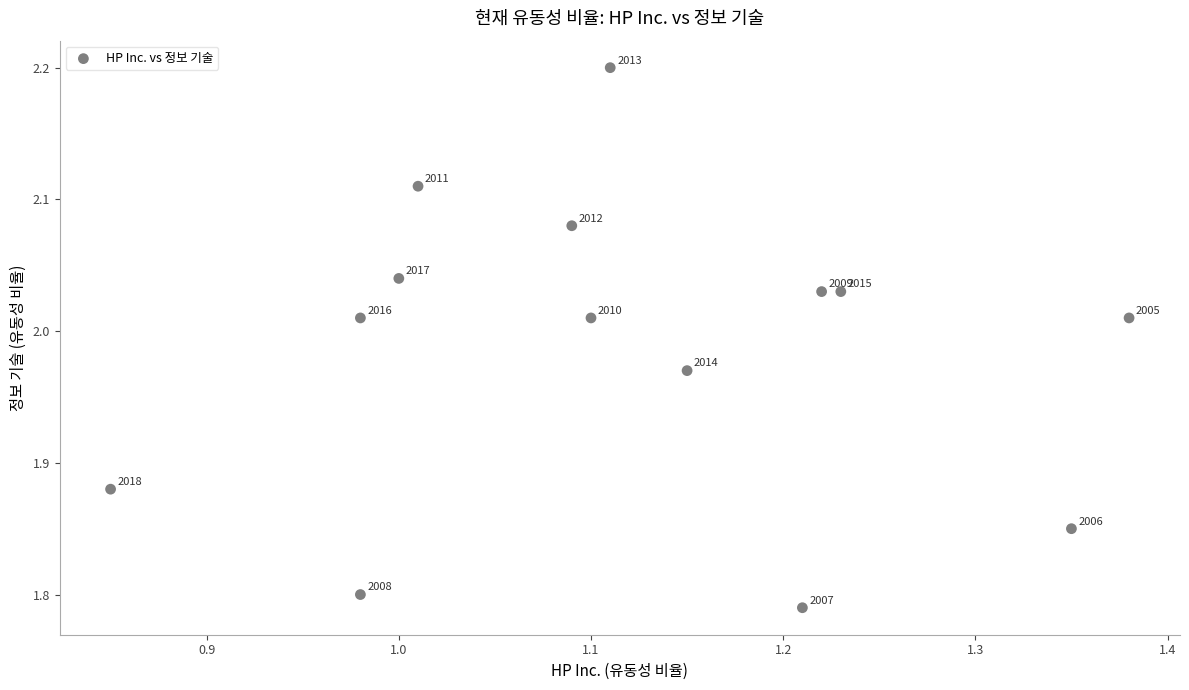

What is the range of X values (max minus min)?

0.5